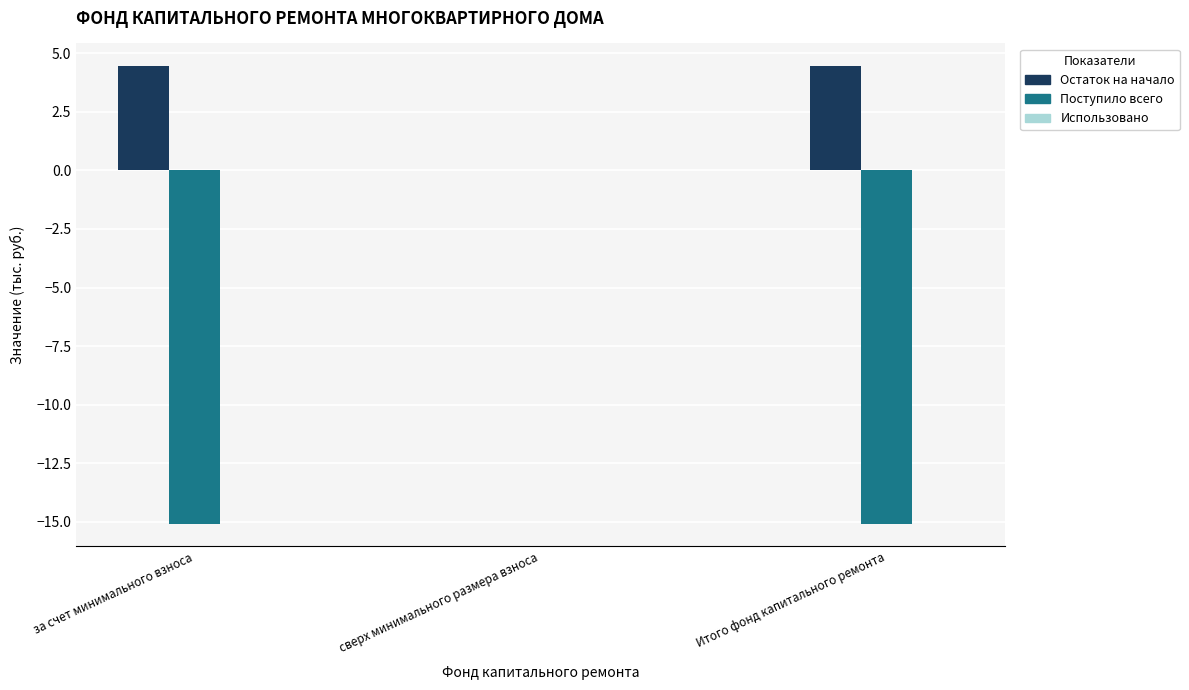

The value of Поступило всего at Итого фонд капитального ремонта is -7.9. True or false?

False